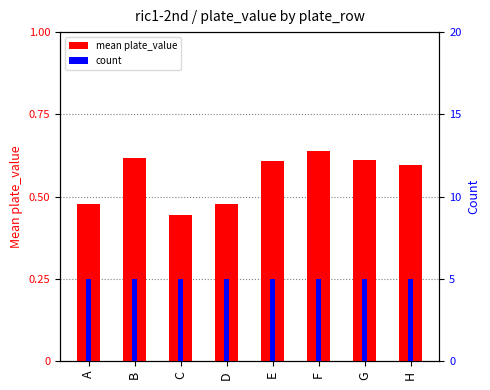

Where is mean plate_value nearest to the value 0?

C